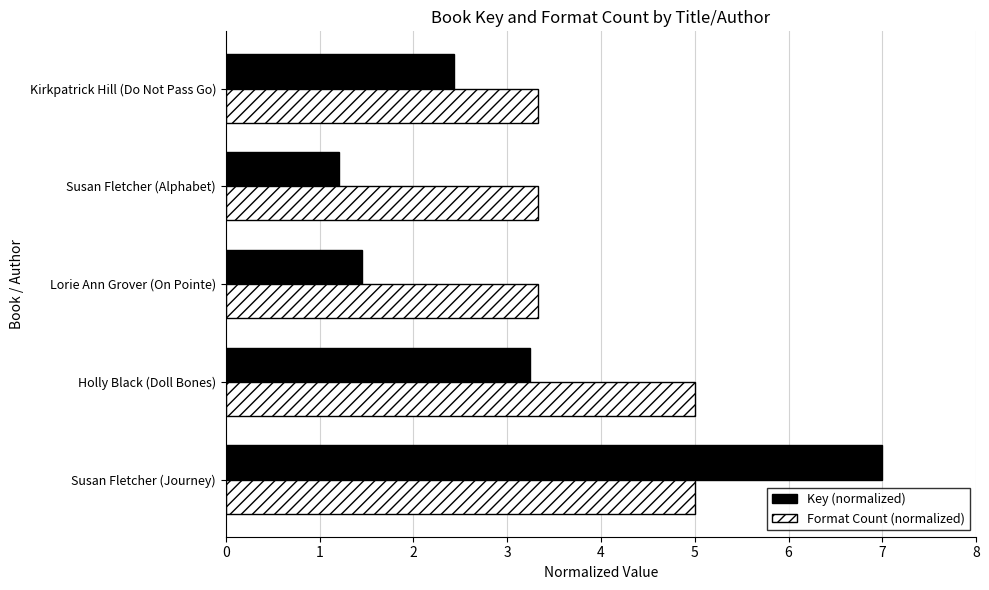

Between Susan Fletcher (Alphabet) and Kirkpatrick Hill (Do Not Pass Go), which series saw the biggest shift?

Key (normalized)